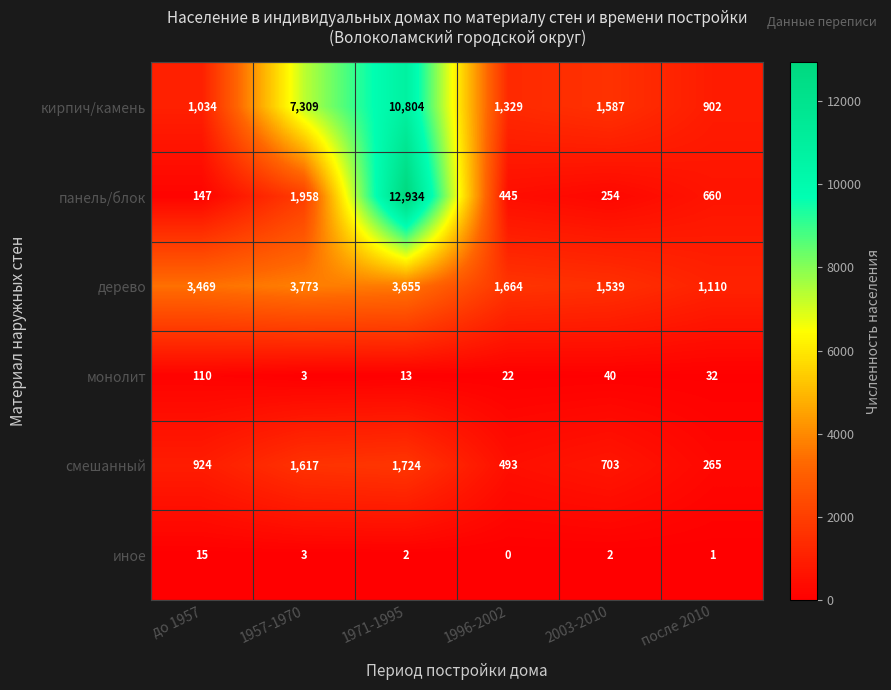

List the series in order of their peak value, highest first.

панель/блок, кирпич/камень, дерево, смешанный, монолит, иное